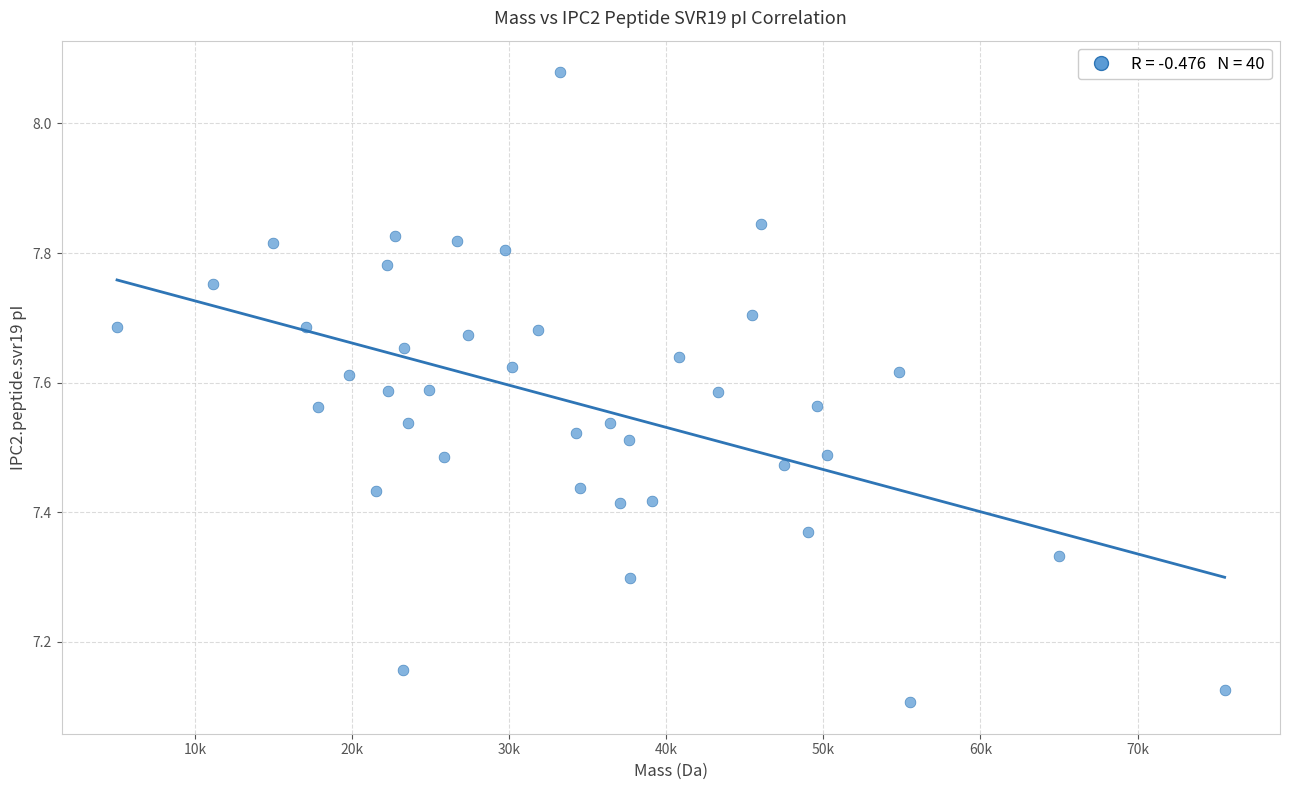

What is the range of X values (max minus min)?

70533.8